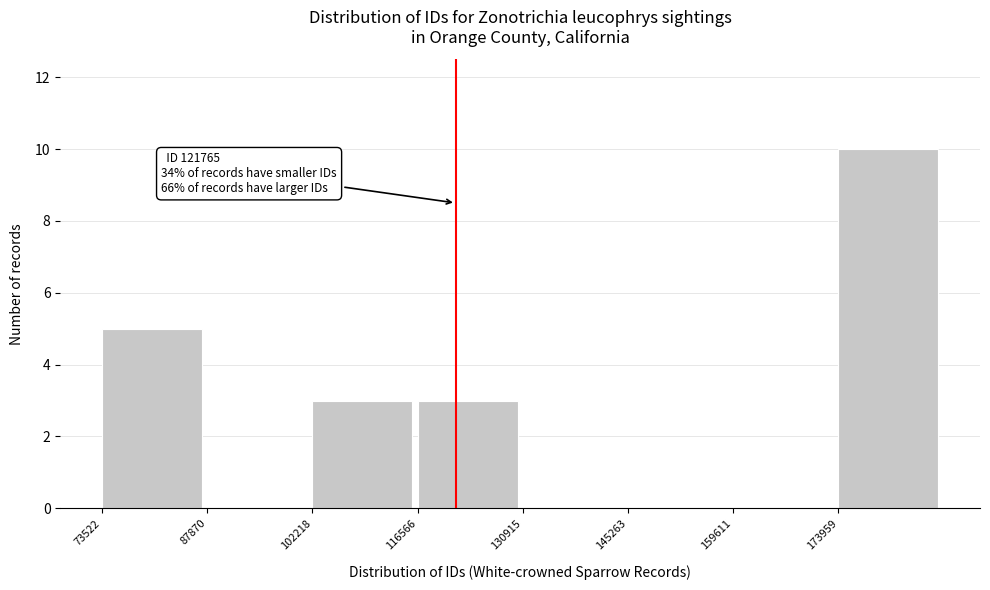

Which range on the x-axis has the tallest bar?

174000 to 188000